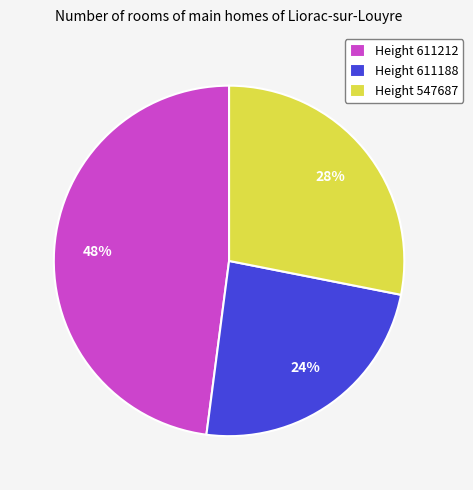

Rank the categories by value from highest to lowest.

Height 611212, Height 547687, Height 611188